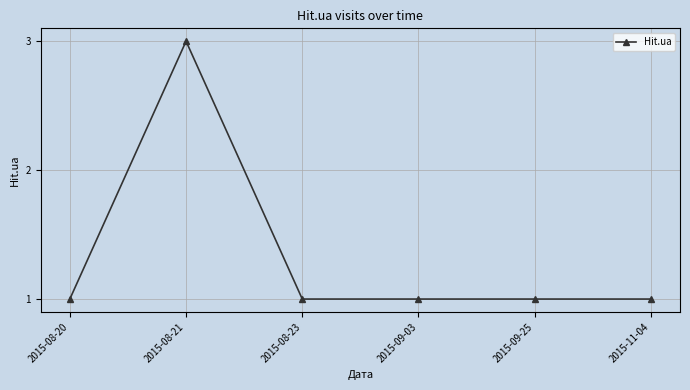

Which has a higher value, 2015-08-20 or 2015-08-21?

2015-08-21